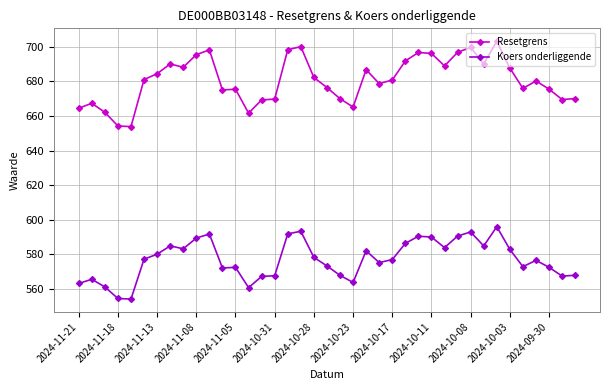

Which series has the largest range (max minus min)?

Resetgrens